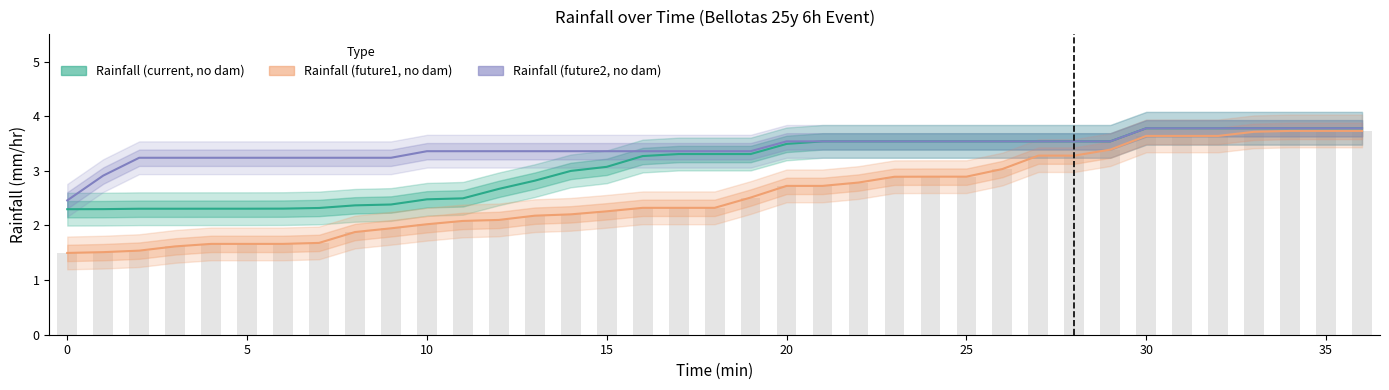

What is the maximum value for Rainfall (future1, no dam)?

3.7